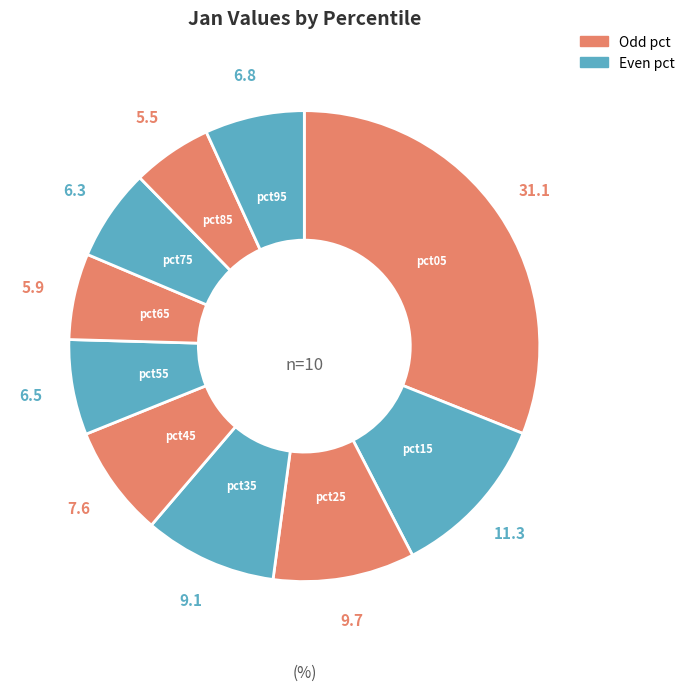

What is the largest slice in the pie chart?

pct05